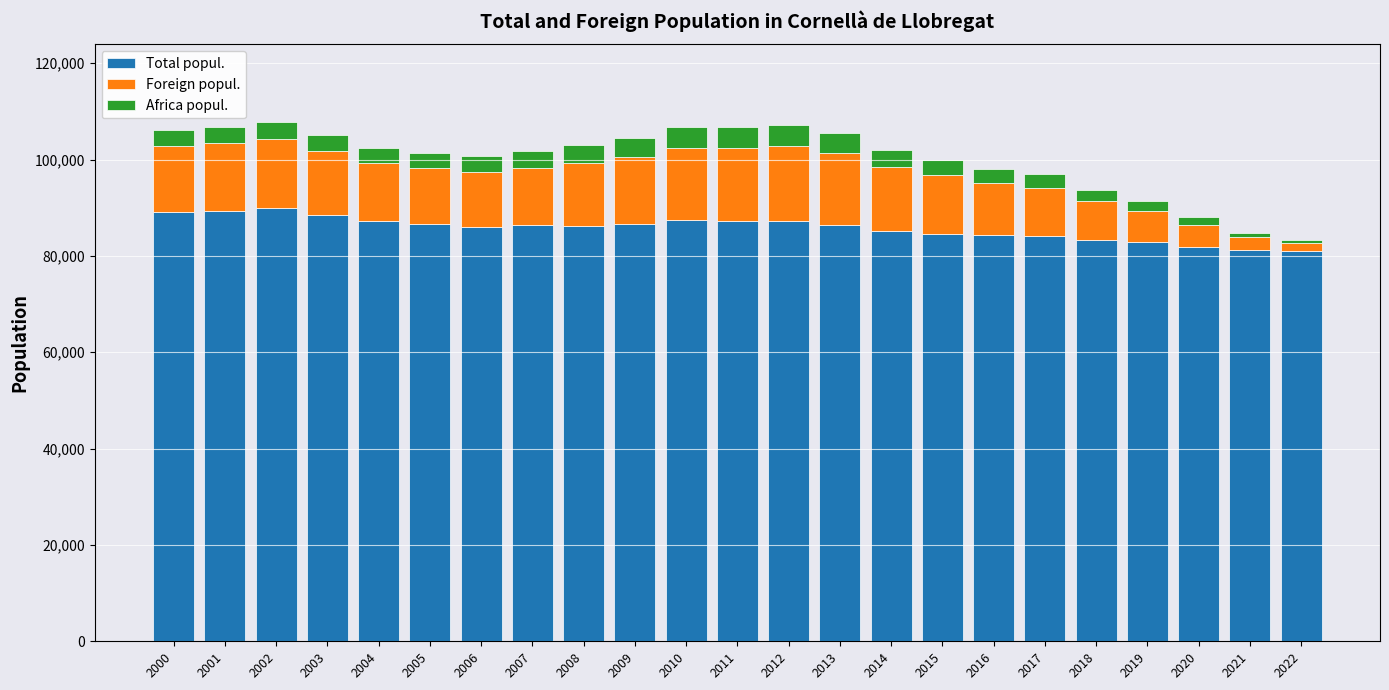

What is the sum of the Total popul. values at 2022 and 2003?

169590